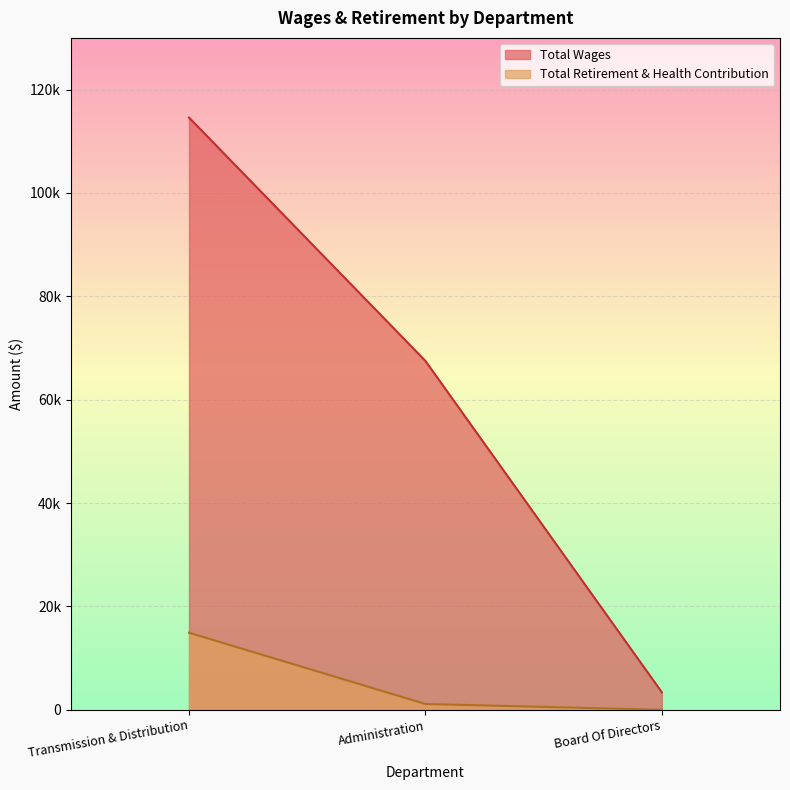

Rank the series by their average value, from lowest to highest.

Total Retirement & Health Contribution, Total Wages